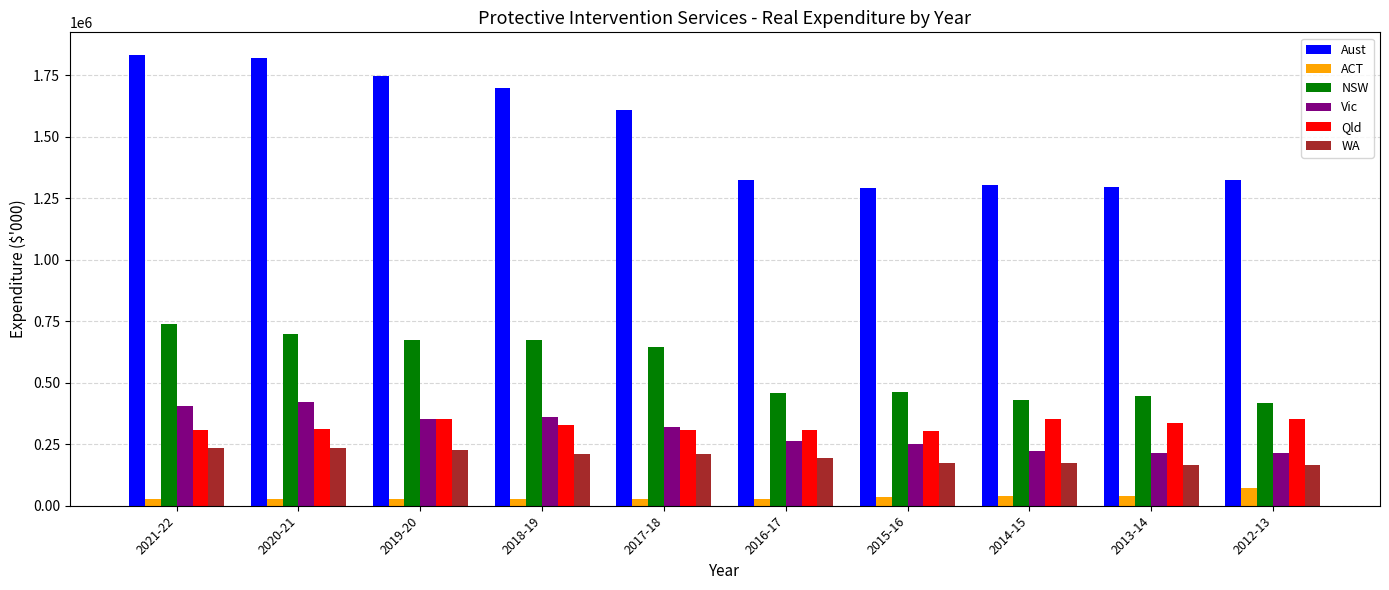

Between 2018-19 and 2016-17, which series saw the biggest shift?

Aust